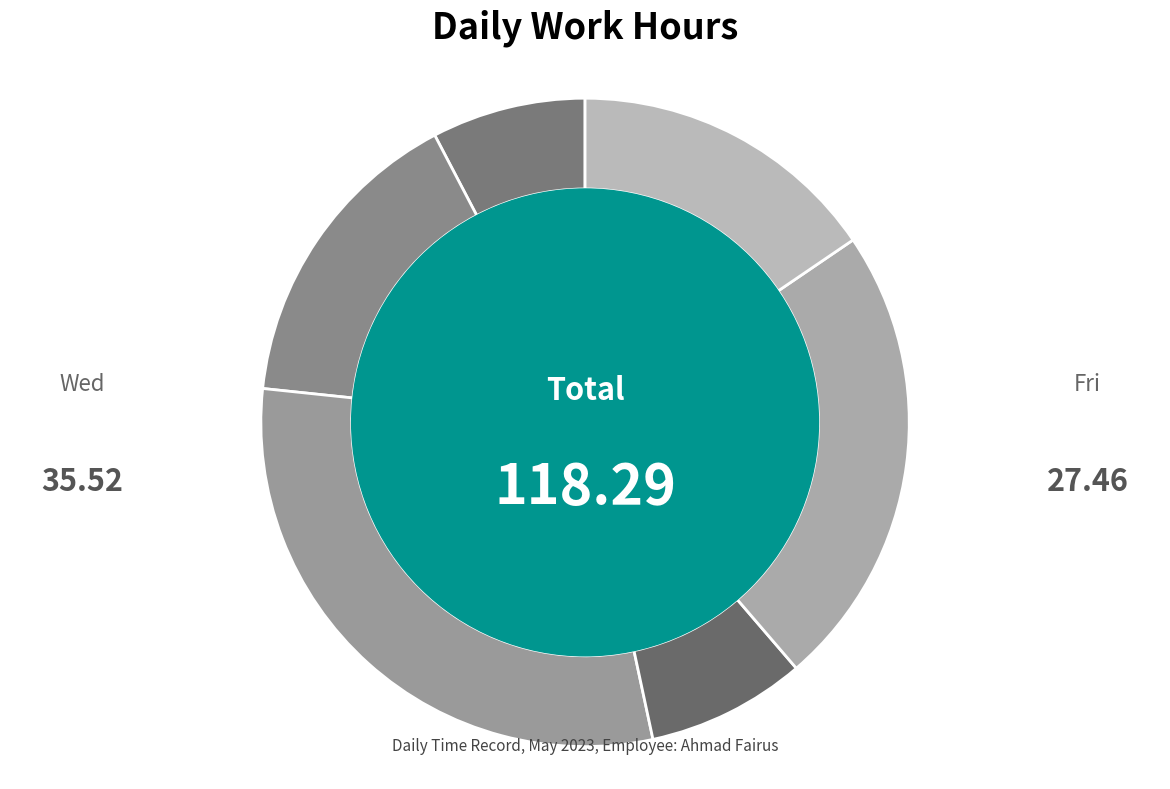

Count the number of slices in the pie.

6